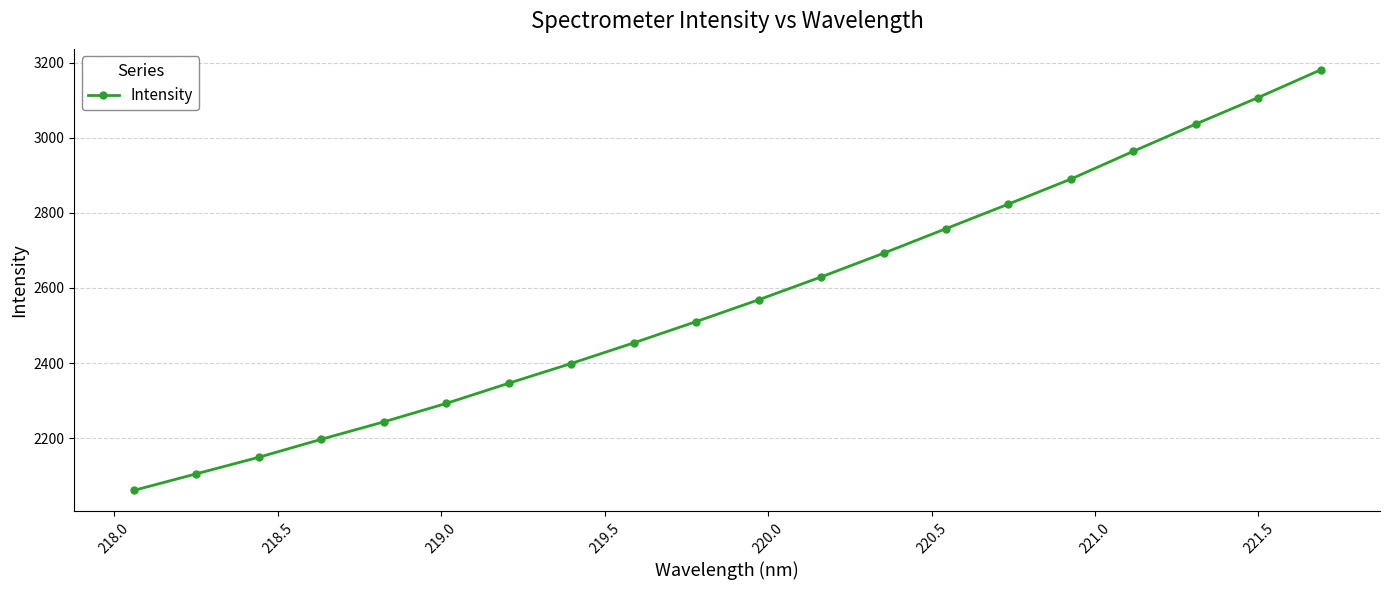

What is the minimum value shown in the chart?

2060.9